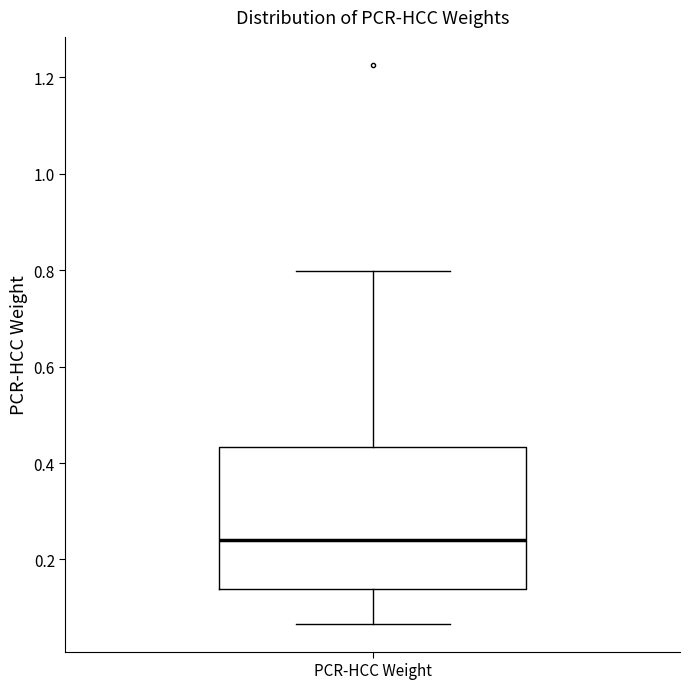

Where does the lower whisker of the box for PCR-HCC Weight end on the y-axis? The values are not printed on the chart, so give them approximately, as read against the axis.

0.06